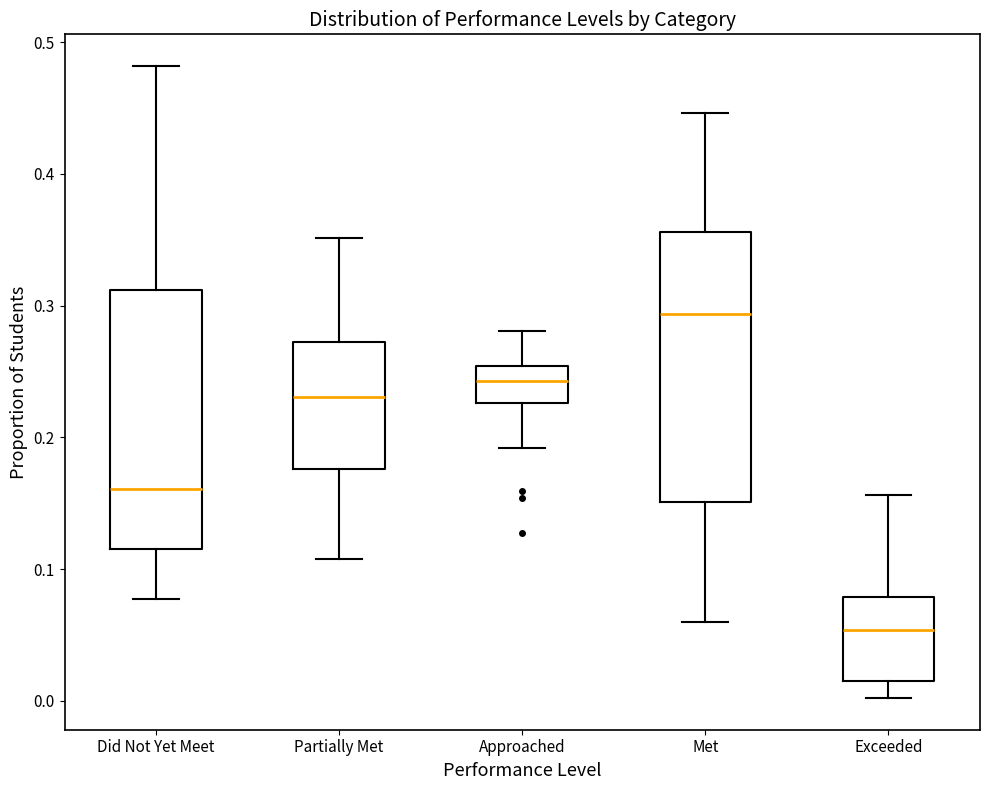

Reading left to right, read every box against the y-axis: the position of its median line, the range the box covers, and the ends of its whiskers. The values are not printed on the chart, so give them approximately, as read against the axis.

Did Not Yet Meet: median 0.16, box 0.12 to 0.31, whiskers 0.08 to 0.48
Partially Met: median 0.23, box 0.18 to 0.27, whiskers 0.11 to 0.35
Approached: median 0.24, box 0.23 to 0.25, whiskers 0.19 to 0.28
Met: median 0.29, box 0.15 to 0.36, whiskers 0.06 to 0.45
Exceeded: median 0.05, box 0.02 to 0.08, whiskers 0.00 to 0.16